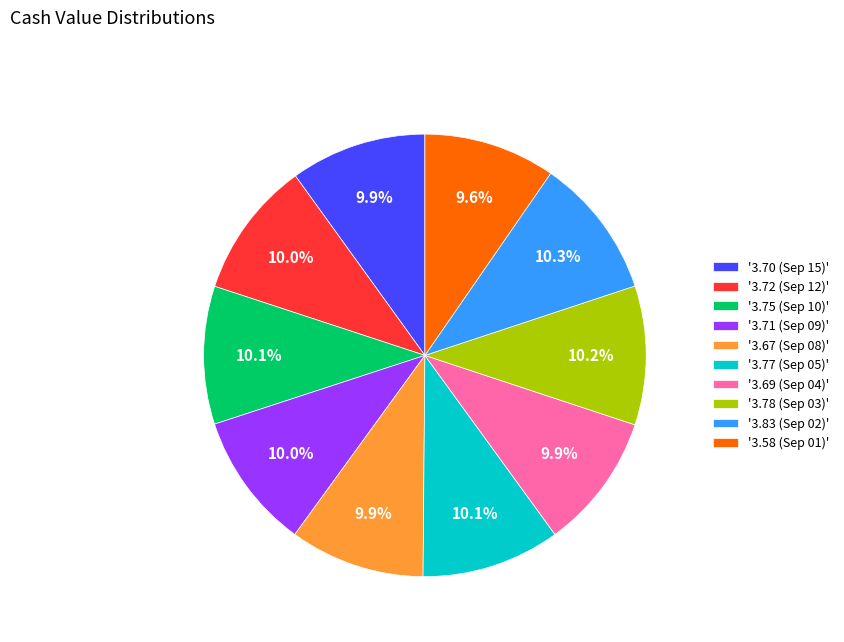

Does '3.58 (Sep 01)' represent more than half of the total?

No